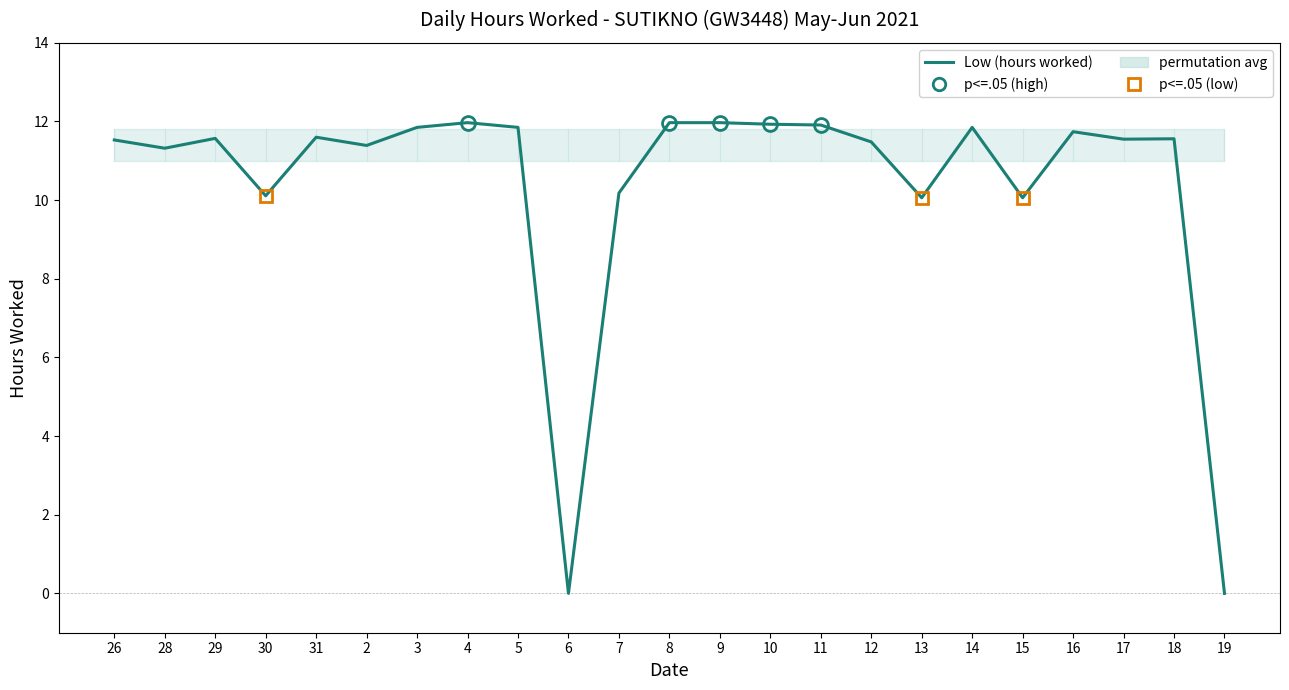

Reading left to right, extract all data points from this chart.

26=11.5	28=11.3	29=11.6	30=10.1	31=11.6	2=11.4	3=11.8	4=12.0	5=11.8	6=0.0	7=10.2	8=12.0	9=12.0	10=11.9	11=11.9	12=11.5	13=10.1	14=11.8	15=10.1	16=11.7	17=11.6	18=11.6	19=0.0